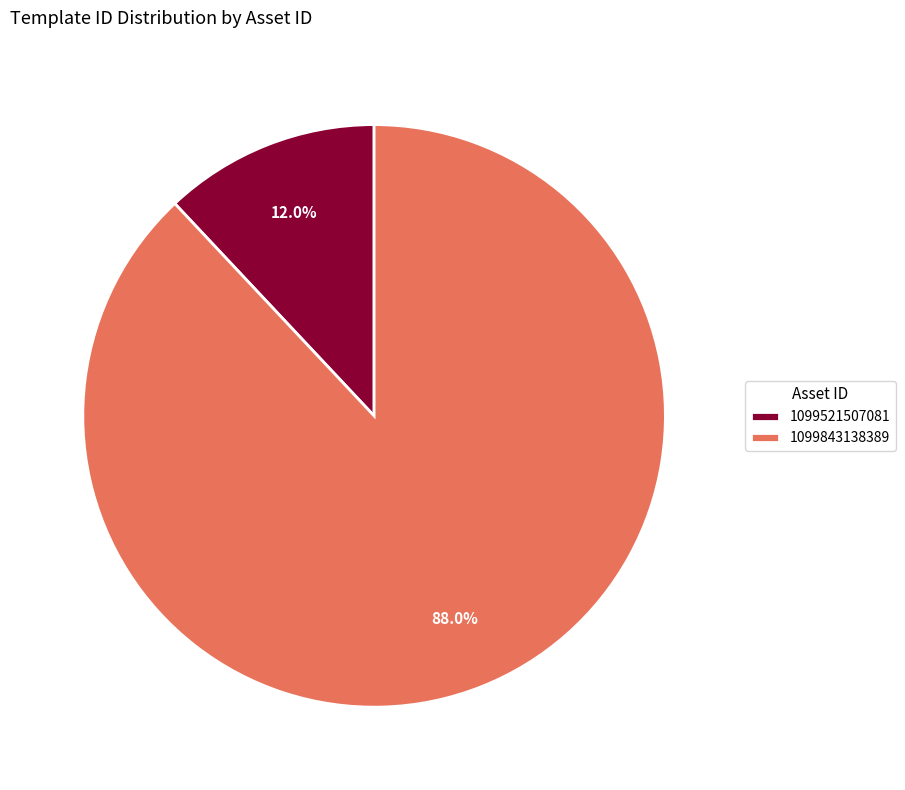

What is the largest slice in the pie chart?

1099843138389